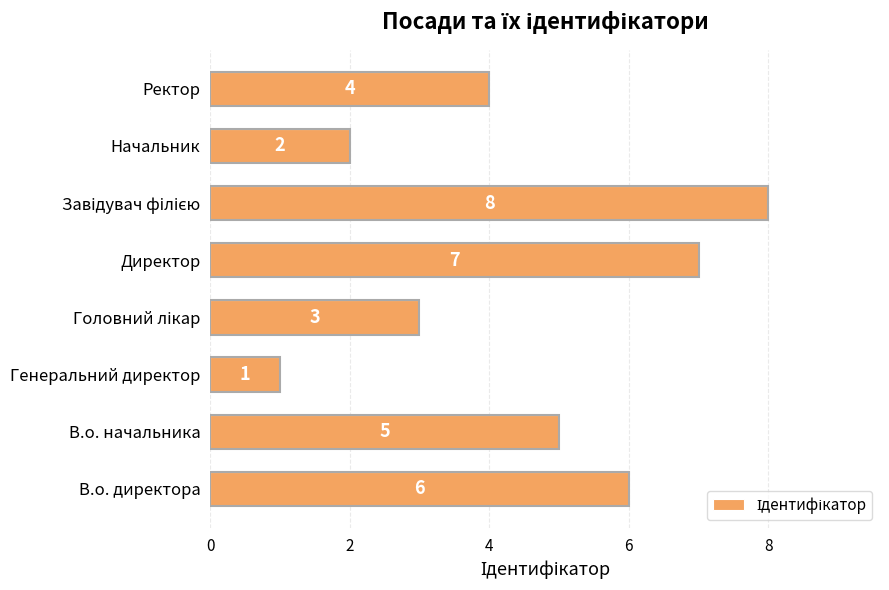

Reading top to bottom, transcribe all the data shown in this chart.

4	2	8	7	3	1	5	6